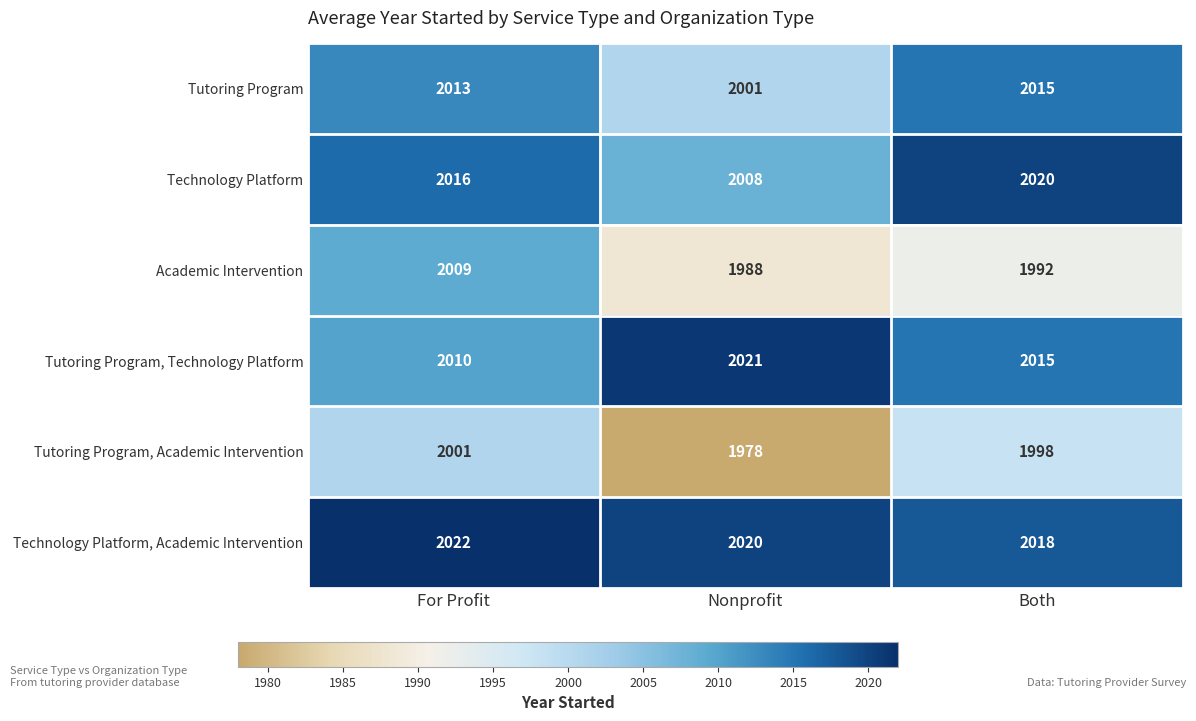

Reading left to right, what are all the values shown in this chart?

Tutoring Program: 2013	2001	2015
Technology Platform: 2016	2008	2020
Academic Intervention: 2009	1988	1992
Tutoring Program, Technology Platform: 2010	2021	2015
Tutoring Program, Academic Intervention: 2001	1978	1998
Technology Platform, Academic Intervention: 2022	2020	2018